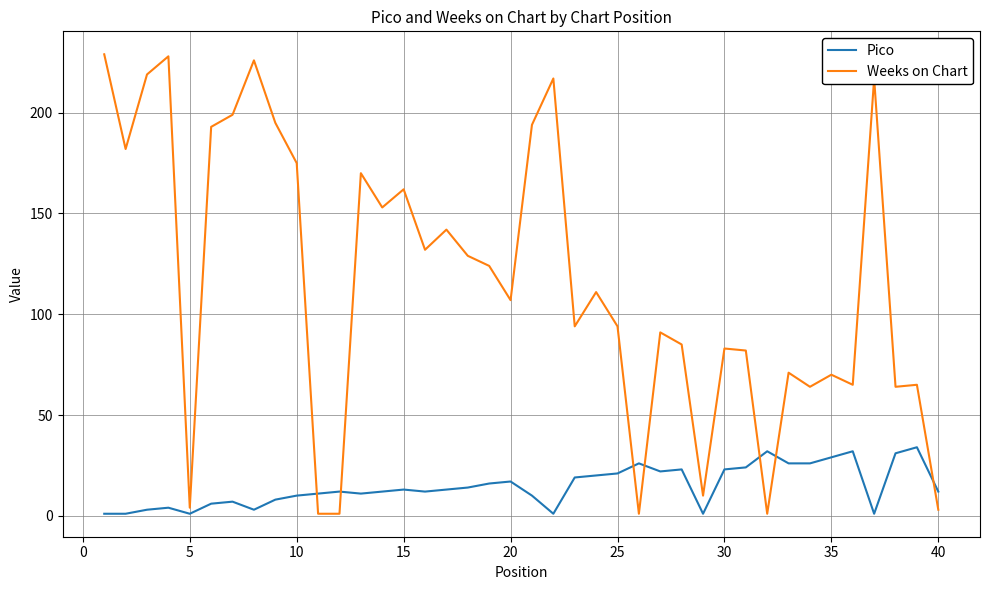

What are all the series names shown in the legend?

Pico, Weeks on Chart